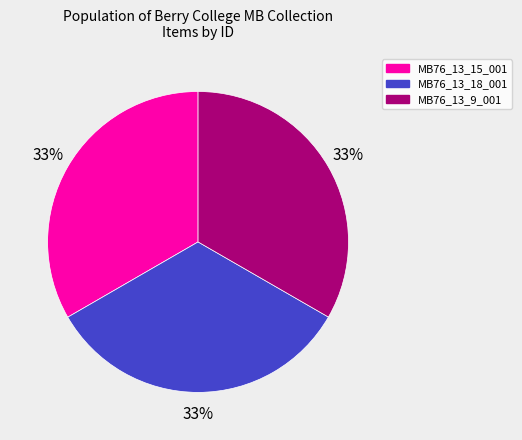

Approximately how many times larger is the value at MB76_13_9_001 compared to MB76_13_18_001?

1.0